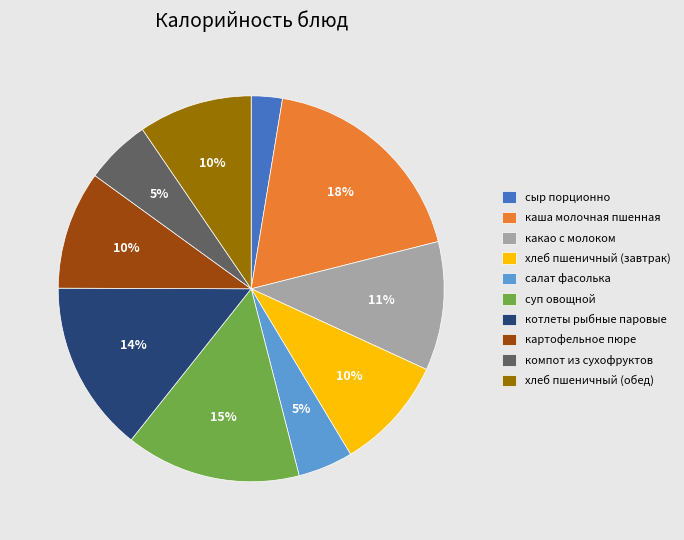

Combined, do хлеб пшеничный (завтрак) and сыр порционно account for over 50%?

No